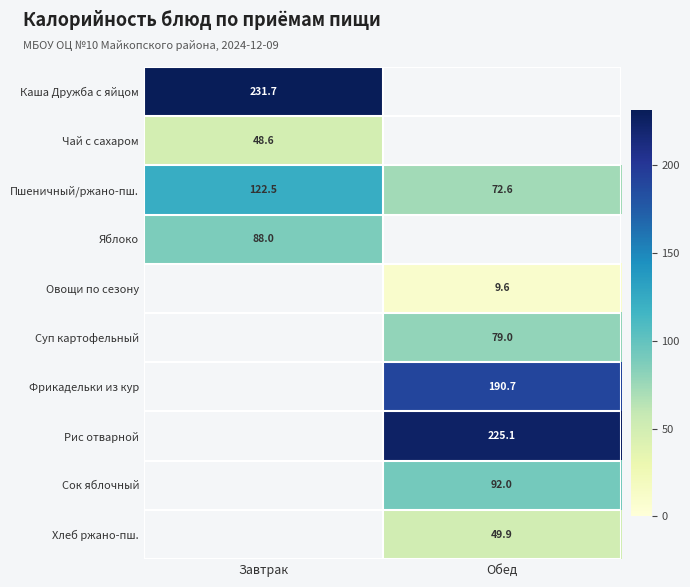

Is it true that Каша Дружба с яйцом equals 345.1 at Завтрак?

False